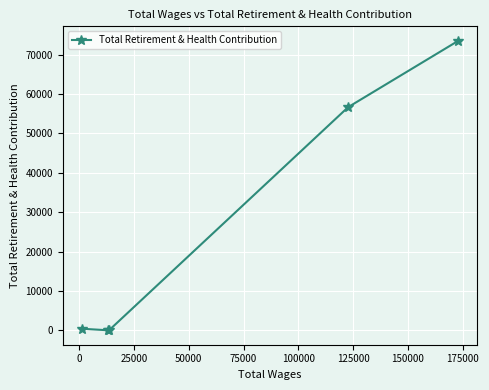

How many lines are shown in the chart?

1